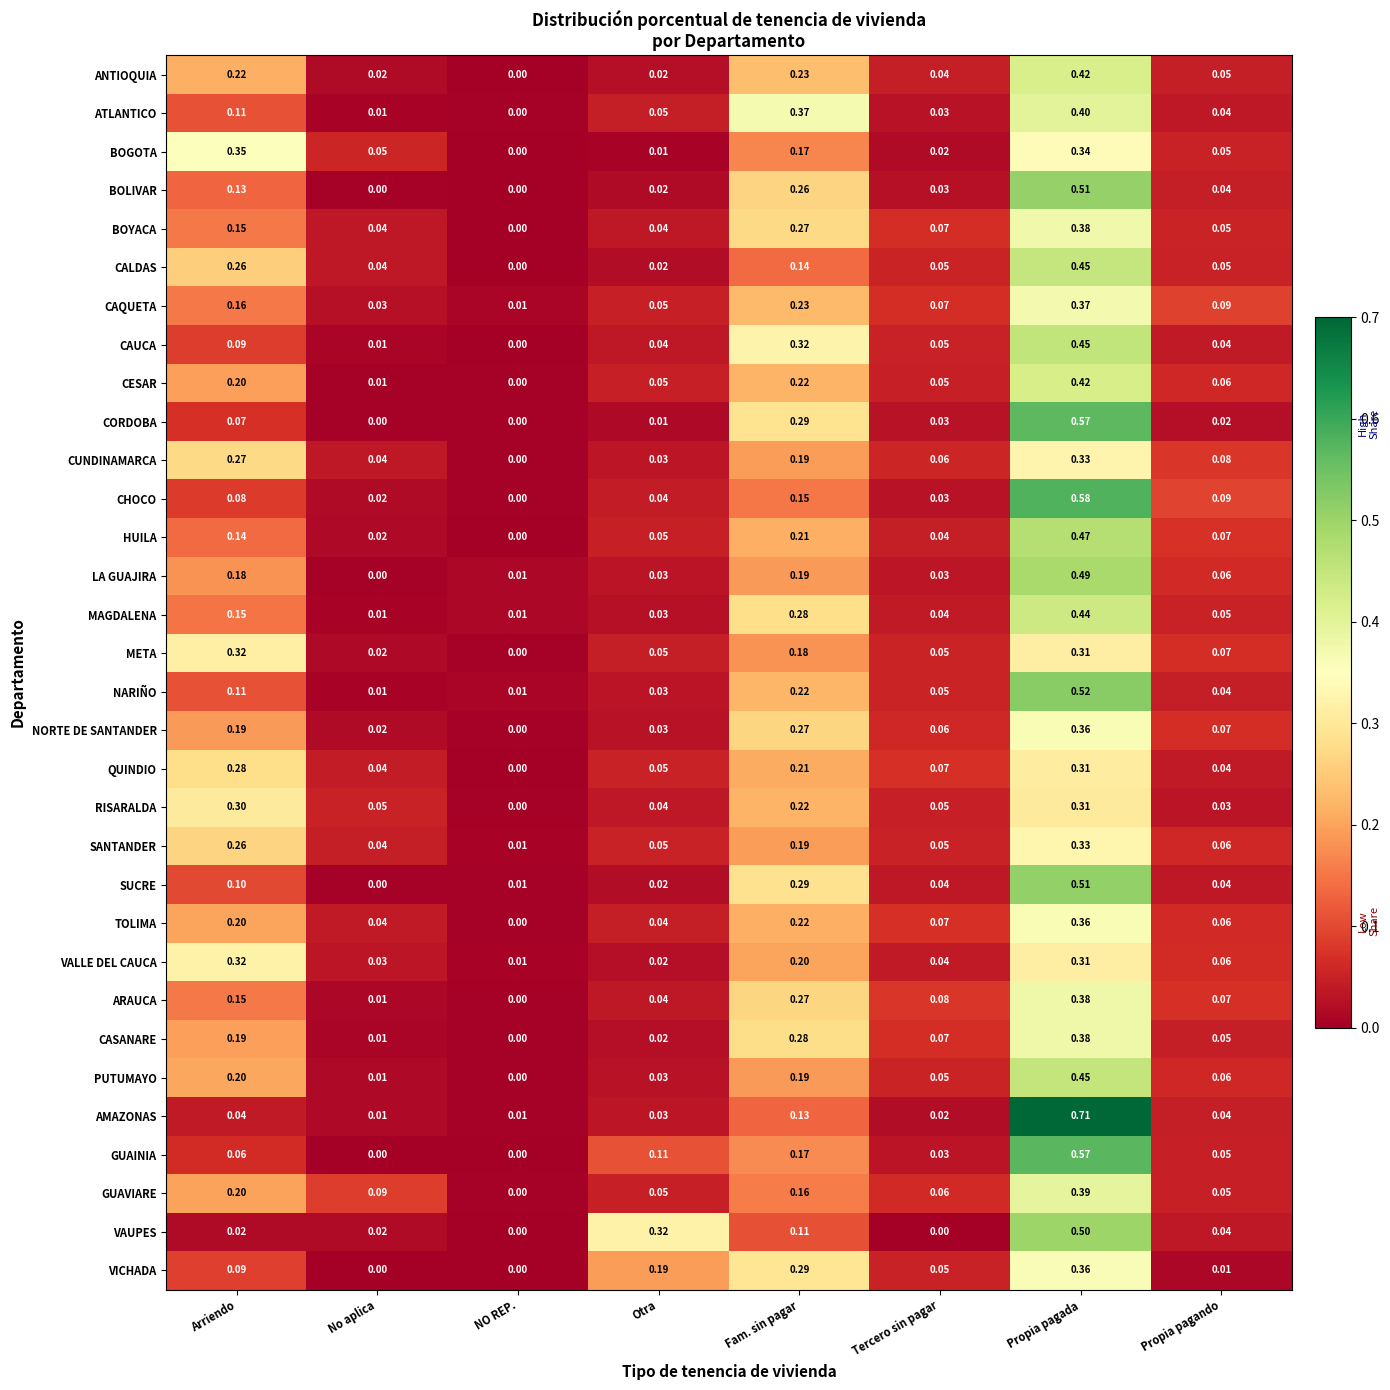

Which category has the highest value across all series?

Propia pagada